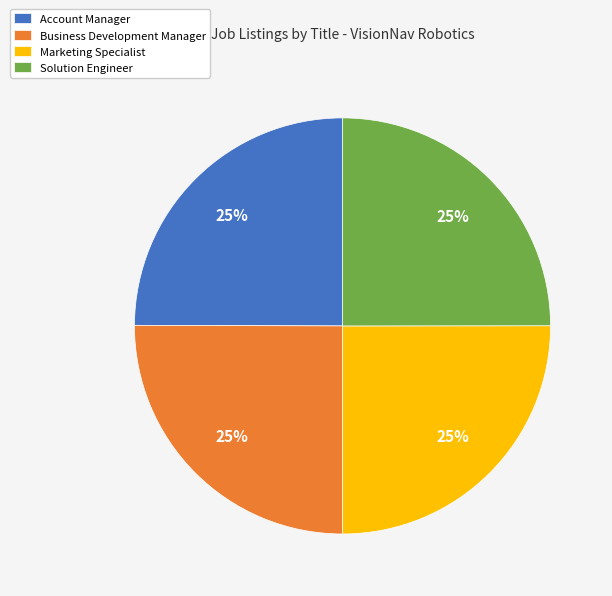

To the nearest percent, what is the average slice percentage?

25%